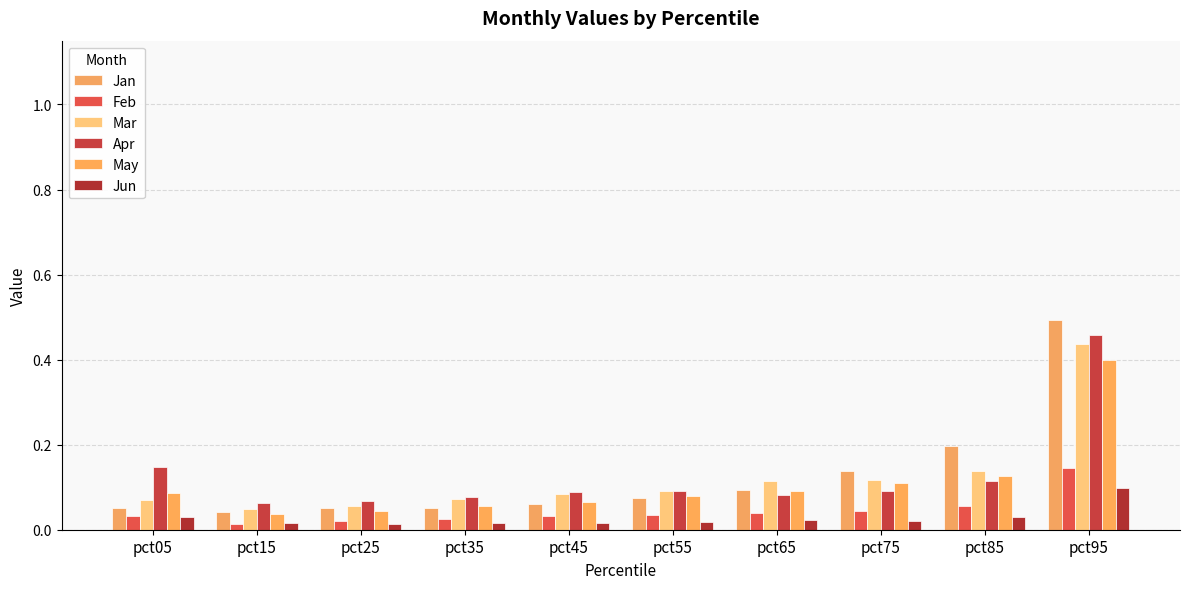

Which series has the largest range (max minus min)?

Jan